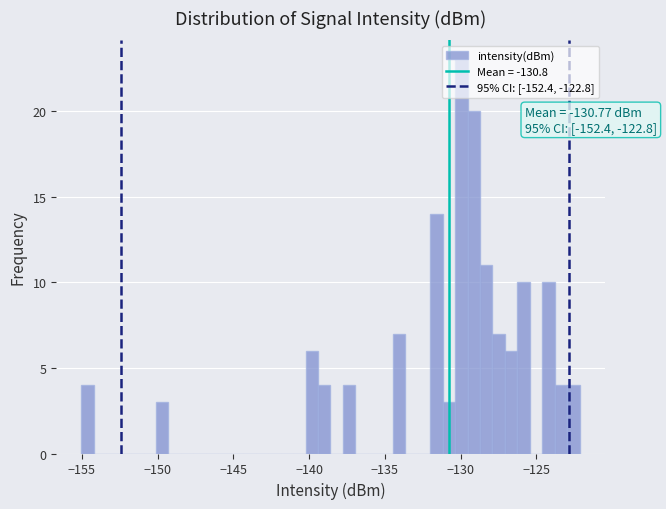

Read against the x-axis, roughly where is the centre of the tallest bar?

-130.0